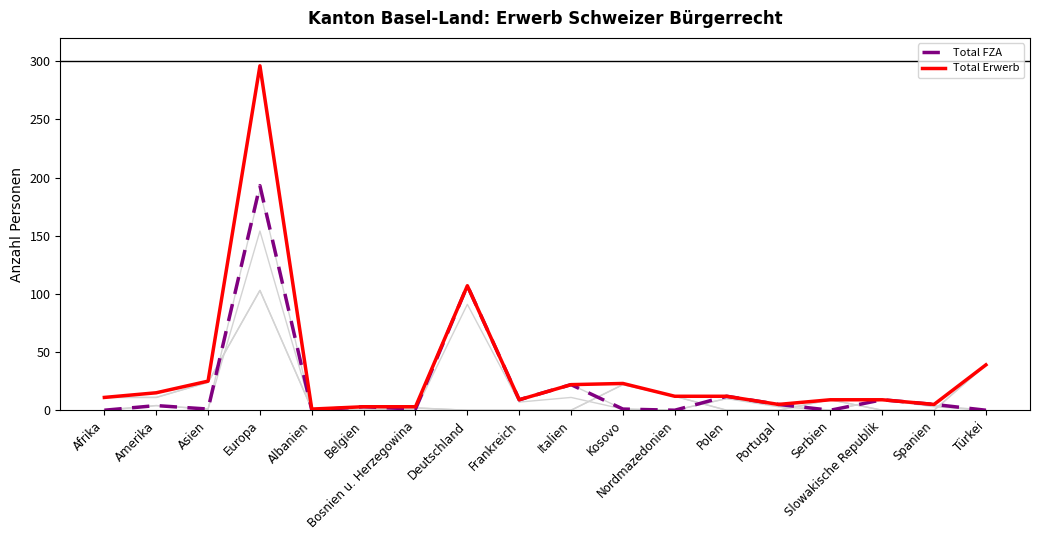

Does the chart have visible grid lines?

No